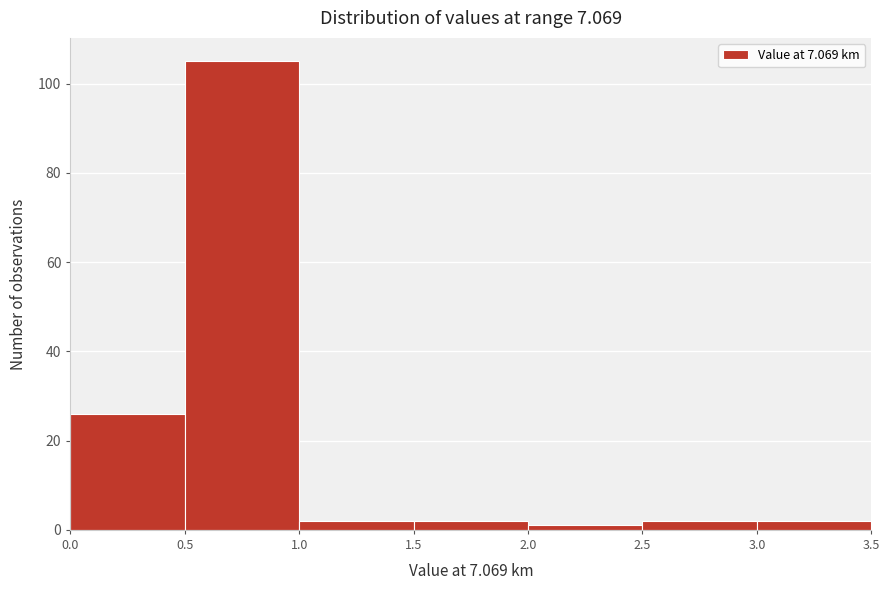

Reading left to right, transcribe this chart: for each bar, give the range it covers on the x-axis and its height. The values are not printed on the chart, so give them approximately, as read against the axis.

0.0 to 0.5: 26
0.5 to 1.0: 106
1.0 to 1.5: 2
1.5 to 2.0: 2
2.0 to 2.5: under 2
2.5 to 3.0: 2
3.0 to 3.5: 2